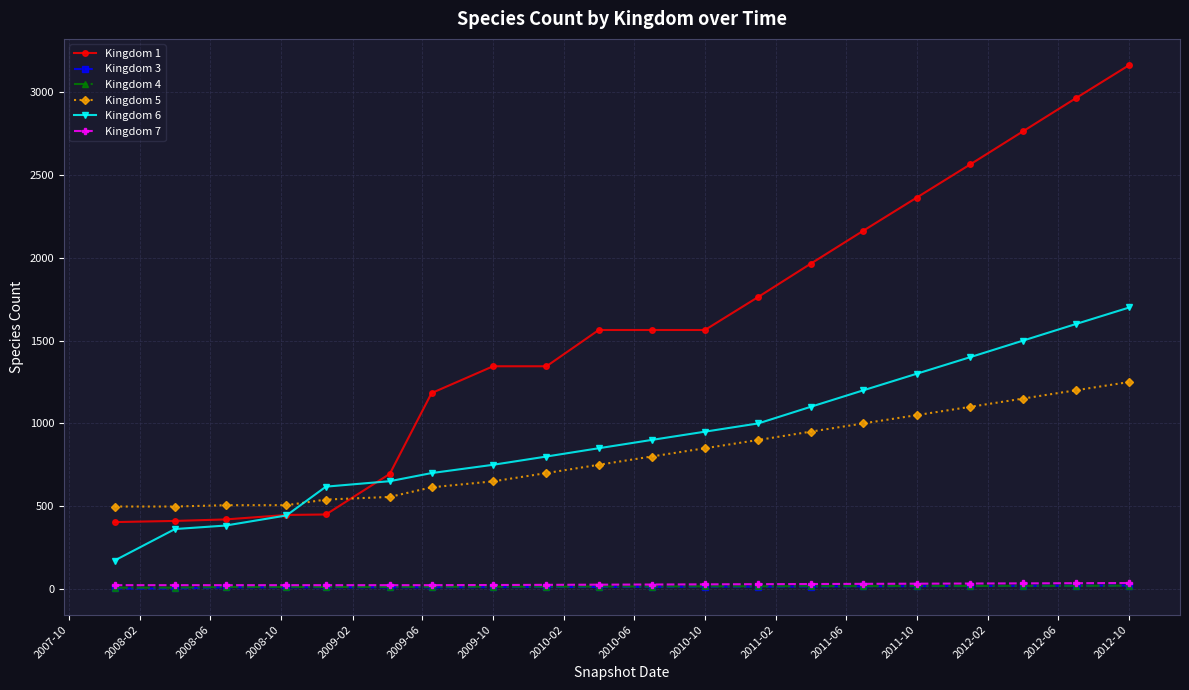

True or false: Kingdom 1 and Kingdom 3 intersect in this chart.

False